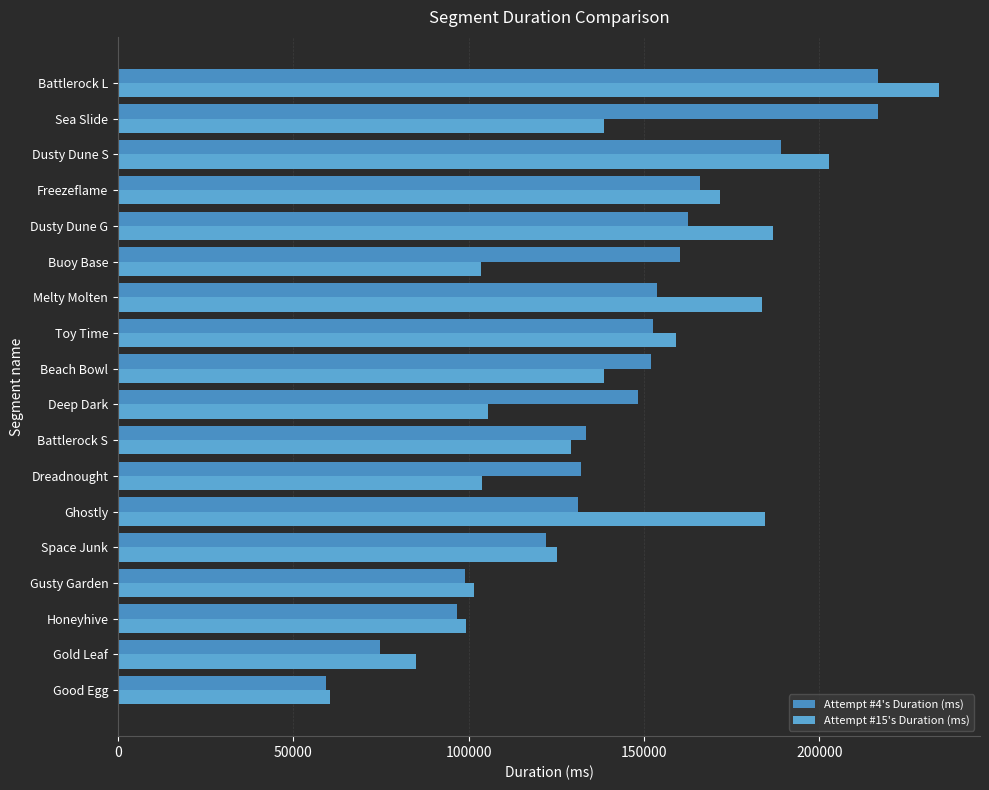

How many values in the Attempt #4's Duration (ms) series are below 151874?

9